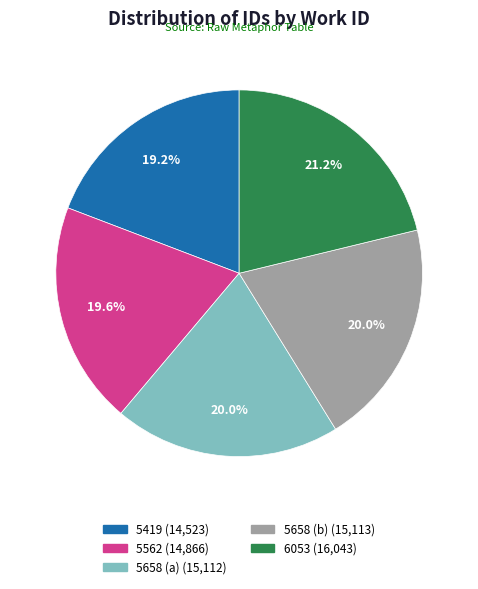

To the nearest percent, what portion does 6053 represent?

21%